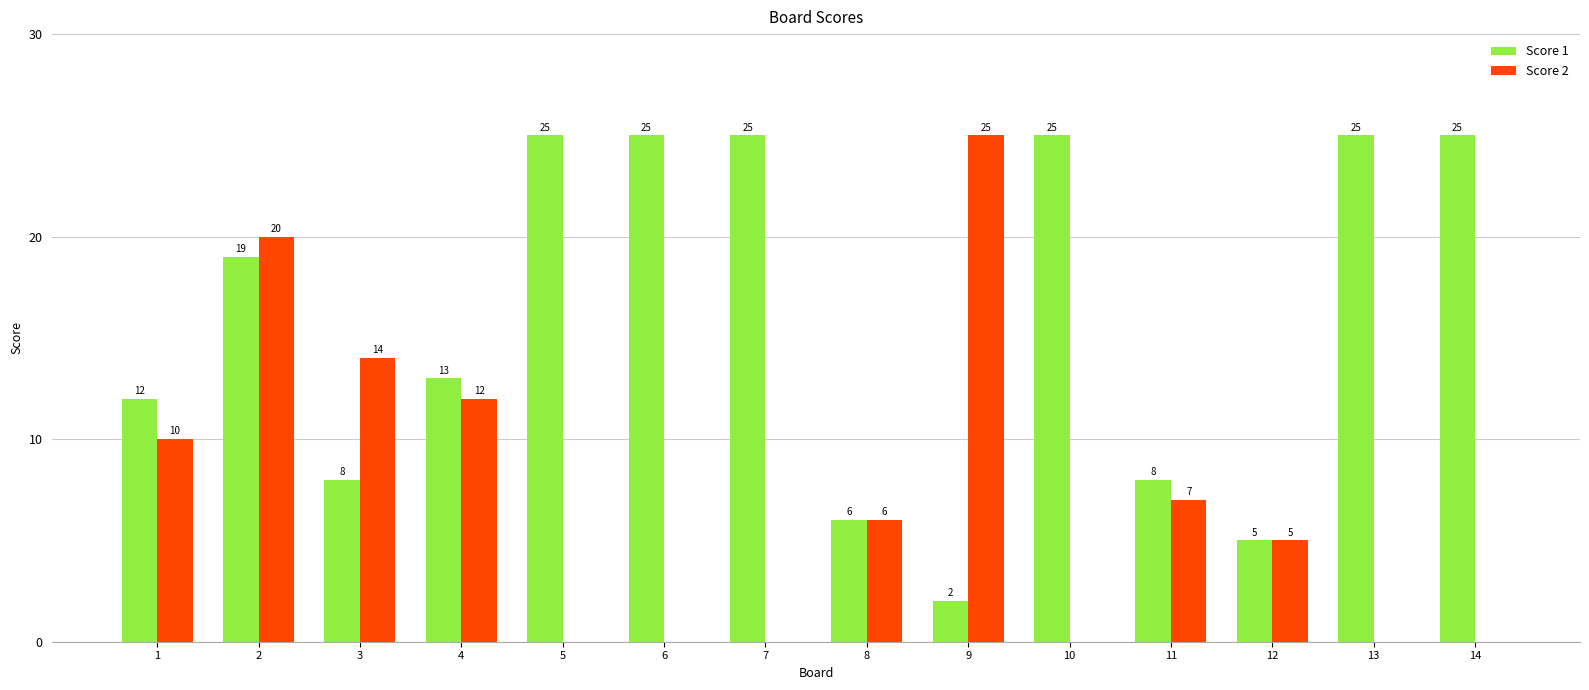

How many distinct data groups are displayed?

2